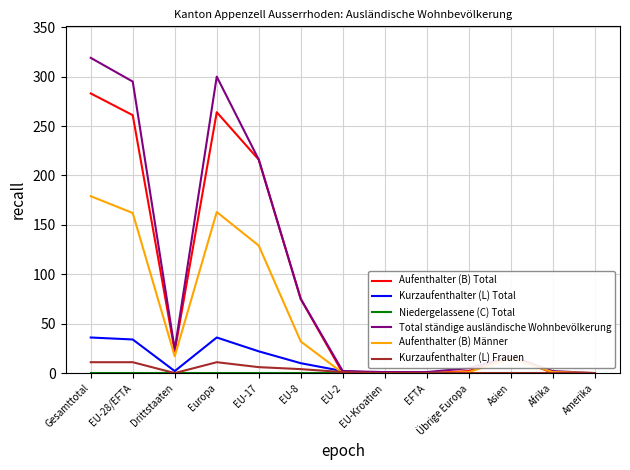

What is the difference between the Aufenthalter (B) Männer values at Europa and EU-Kroatien?

163